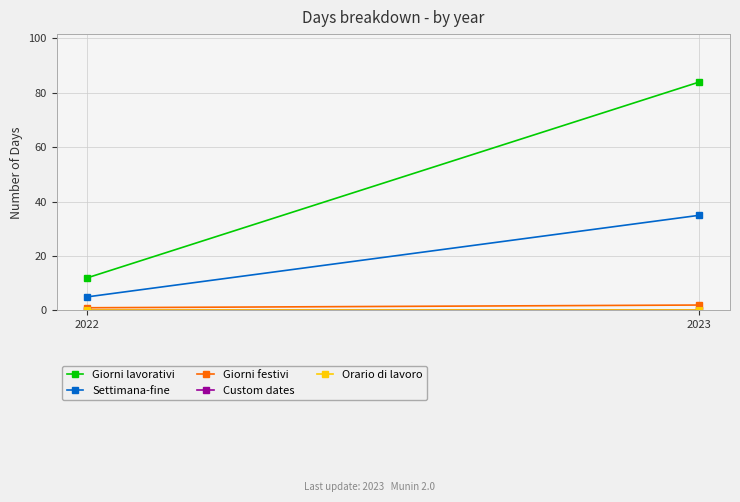

Which series changed the most between 2022 and 2023?

Giorni lavorativi